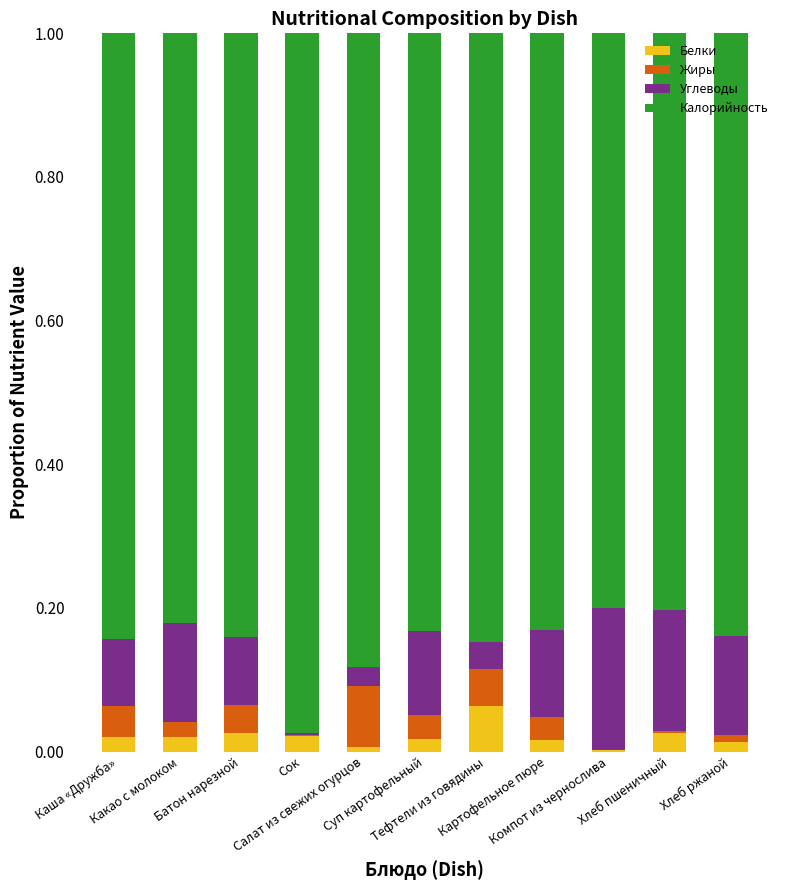

At Компот из чернослива, list the series in order from smallest to largest.

Жиры, Белки, Углеводы, Калорийность